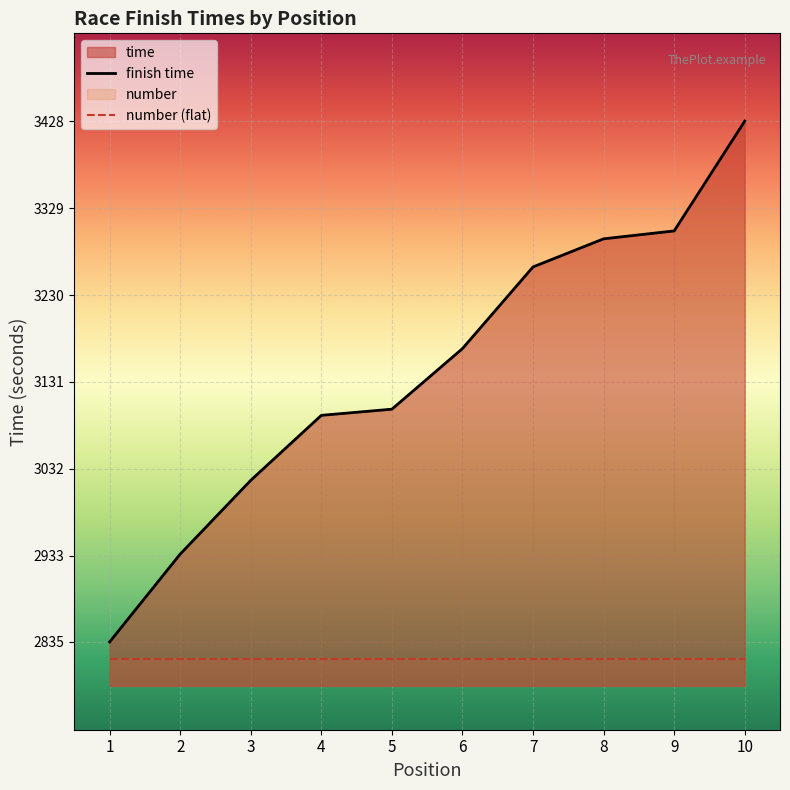

True or false: finish time and number (flat) intersect in this chart.

False